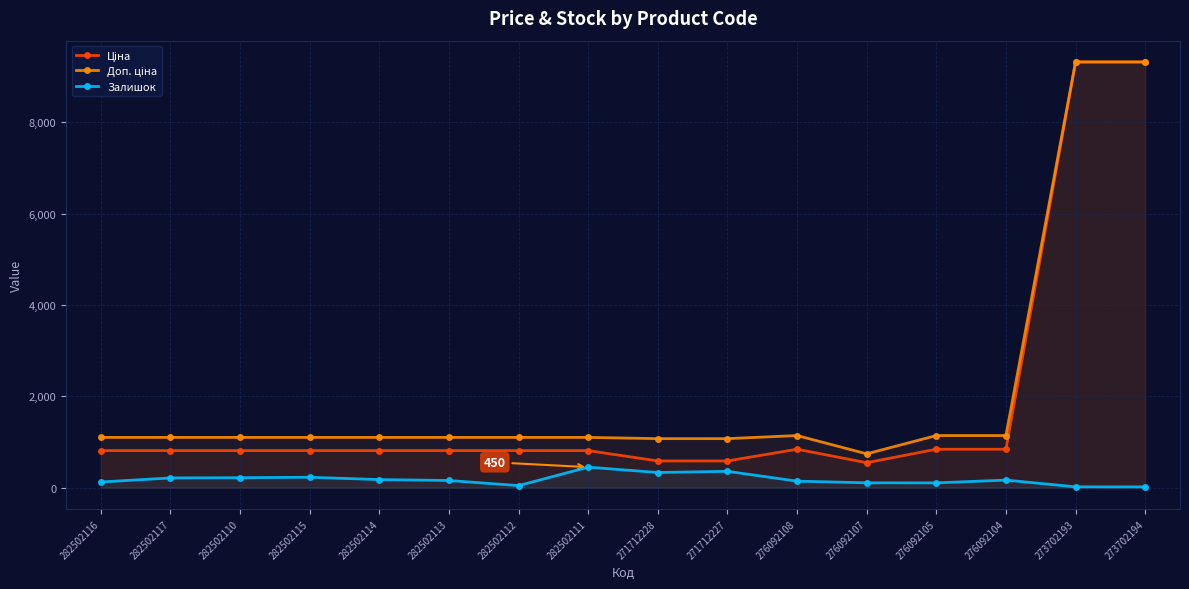

At which label is Доп. ціна closest to 5031?

276092108